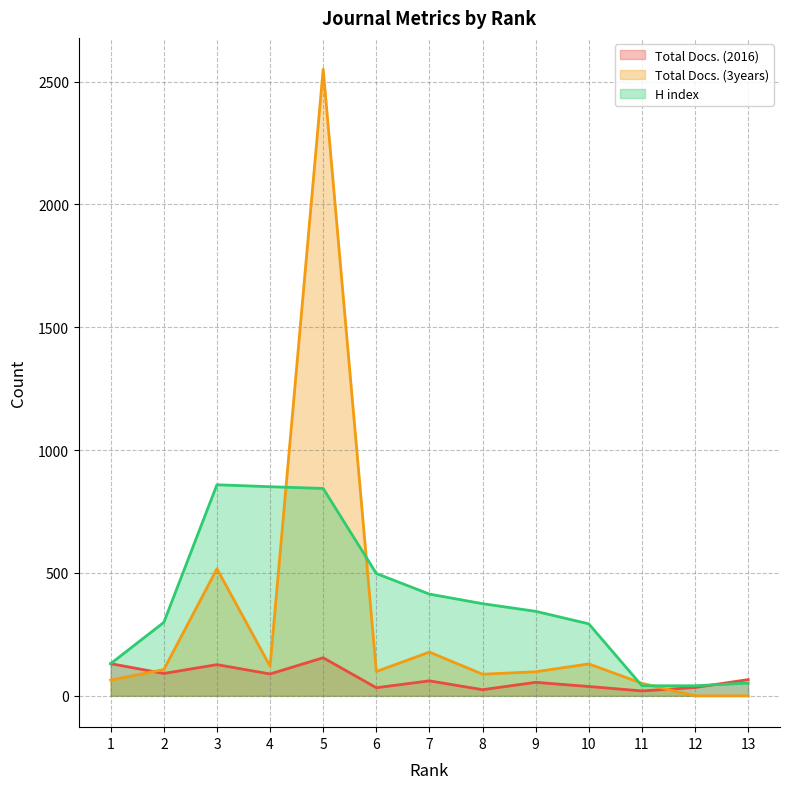

What is the total value across all series at 10?

461